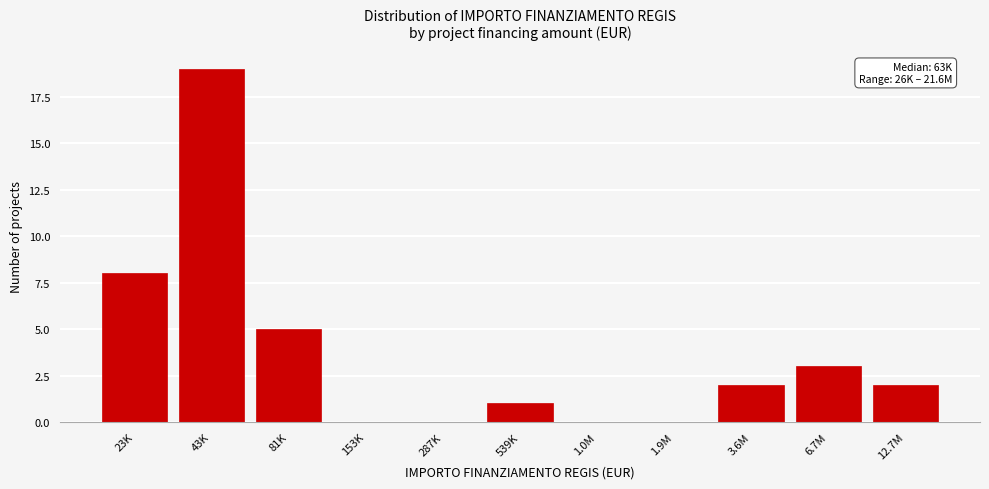

Reading left to right, what are all the values shown in this chart?

23K=8	43K=19	81K=5	153K=0	287K=0	539K=1	1.0M=0	1.9M=0	3.6M=2	6.7M=3	12.7M=2